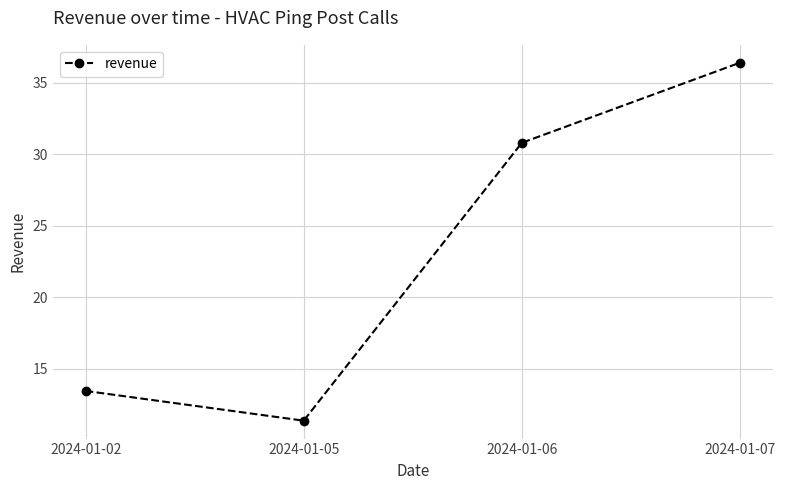

What is the difference between the maximum and minimum values?

25.0